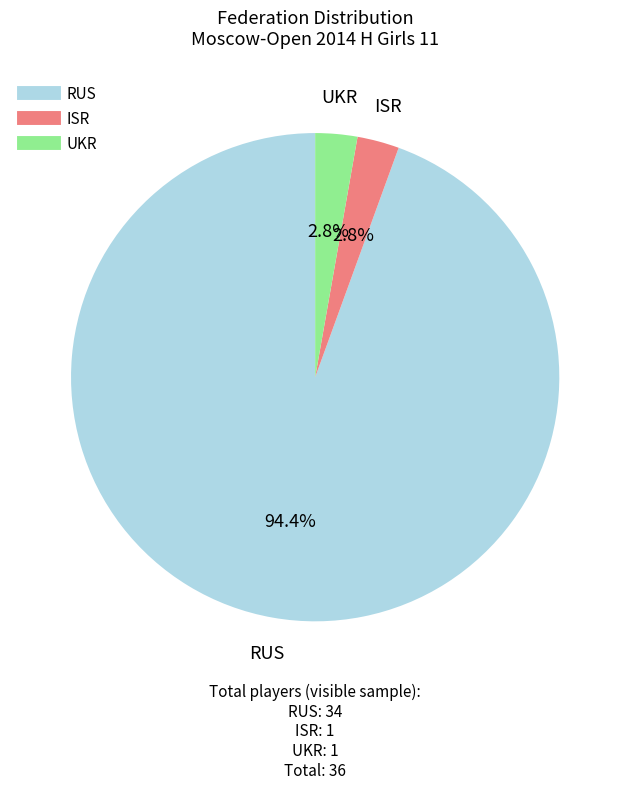

Is there a majority slice in this chart?

Yes